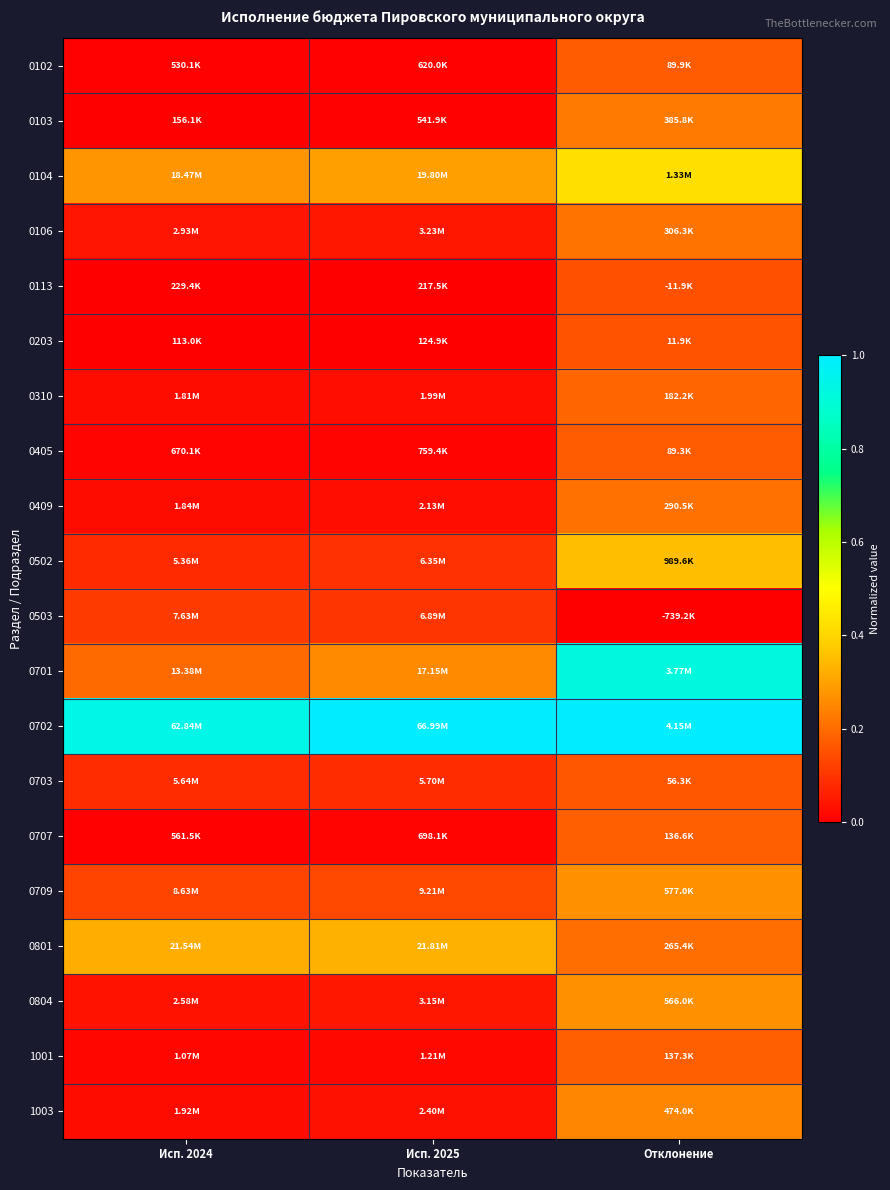

At how many categories does at least one series exceed 0?

3